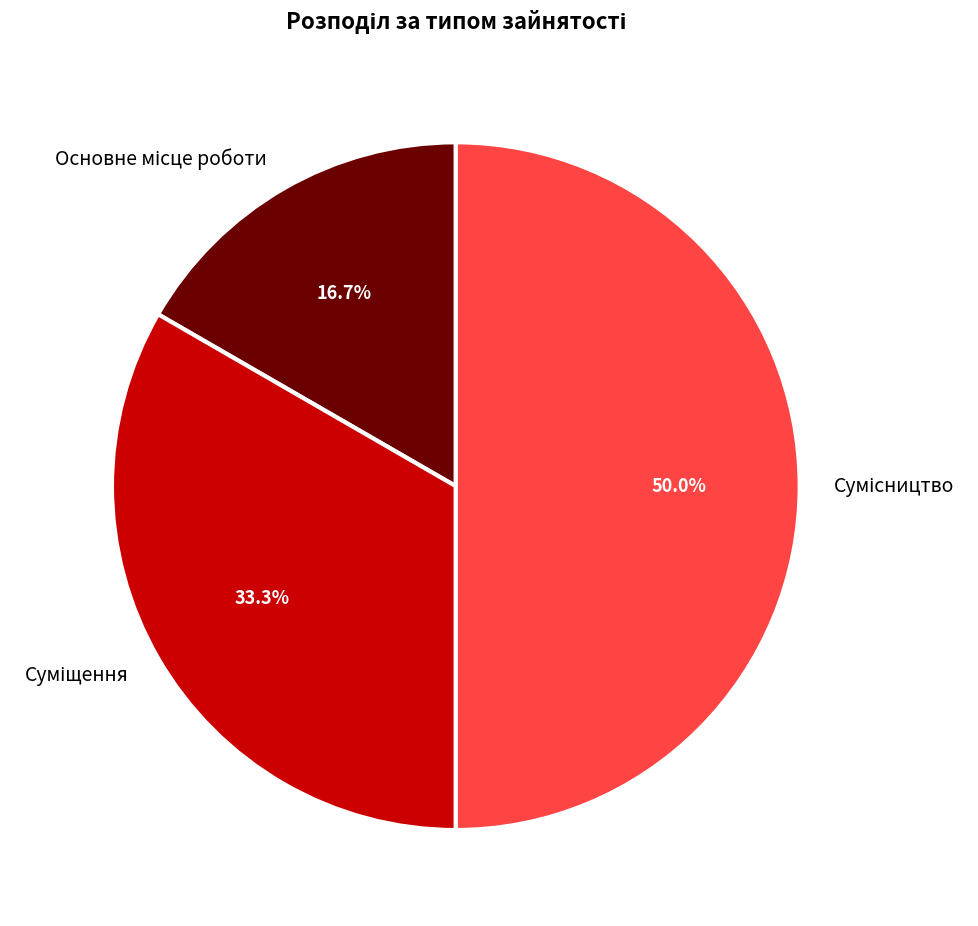

To the nearest percent, what percentage of the pie is Суміщення?

33%